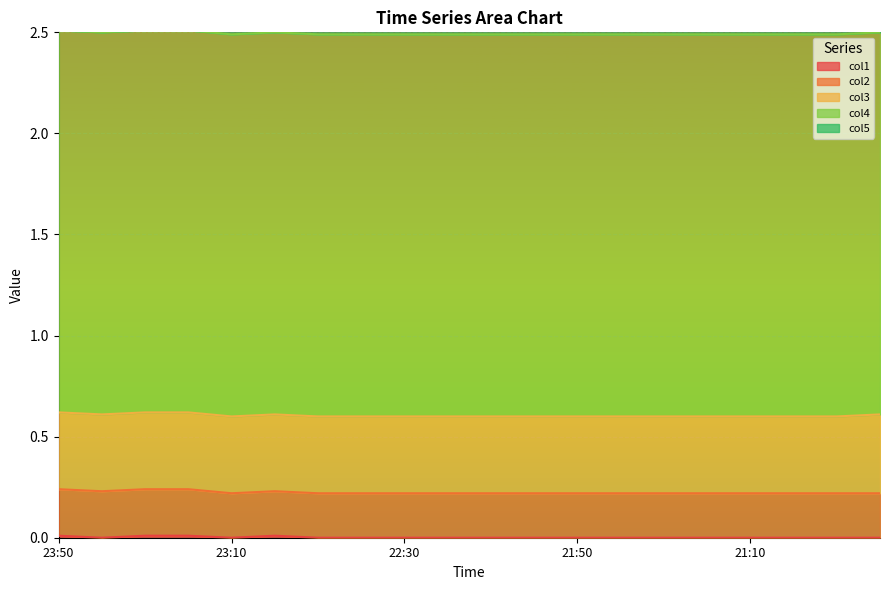

Count the number of categories in the chart.

20